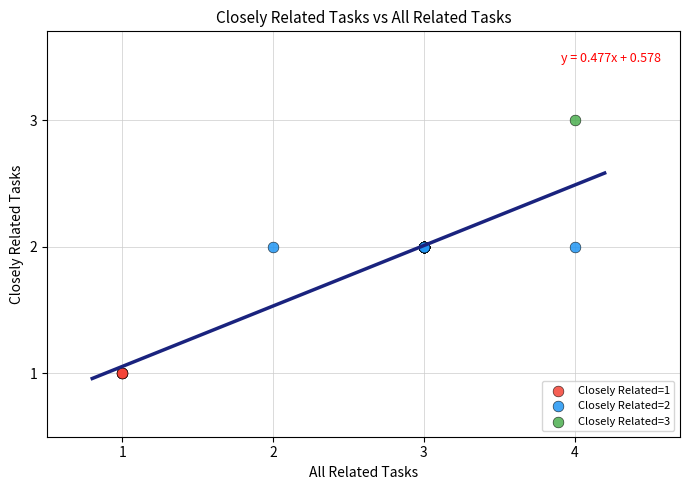

Which series contains the lowest Y value?

Closely Related=1